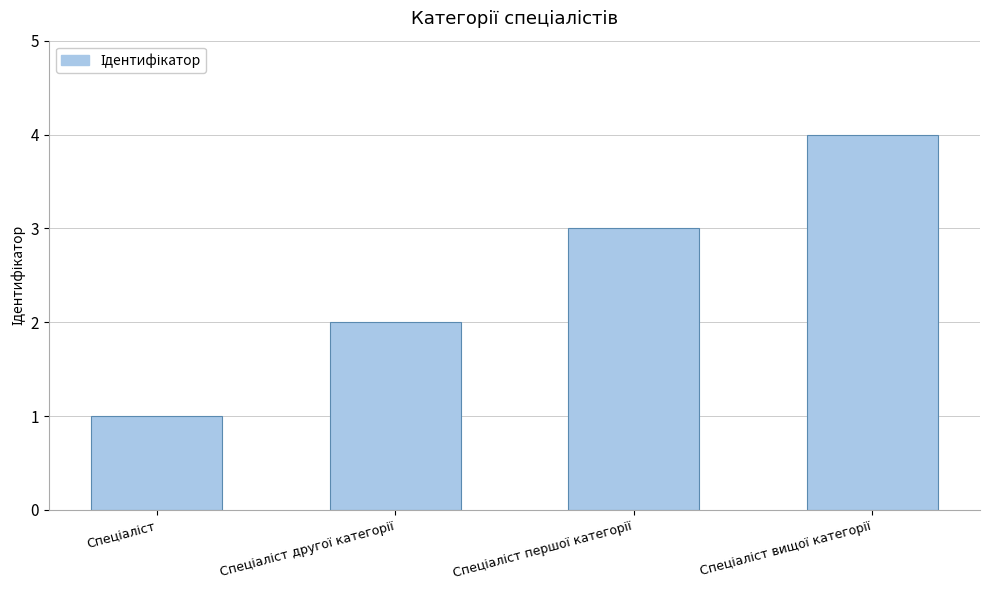

What is the smallest value displayed?

1